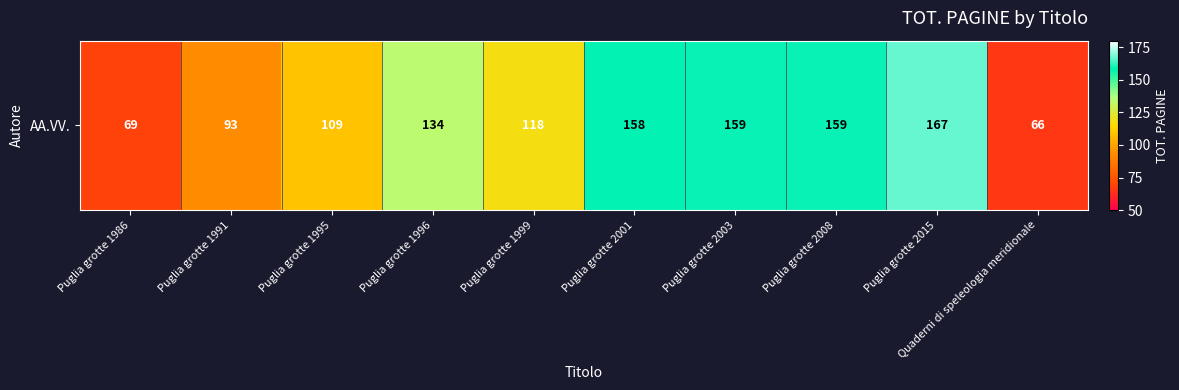

Rank the categories by value from lowest to highest.

Quaderni di speleologia meridionale, Puglia grotte 1986, Puglia grotte 1991, Puglia grotte 1995, Puglia grotte 1999, Puglia grotte 1996, Puglia grotte 2001, Puglia grotte 2003, Puglia grotte 2008, Puglia grotte 2015